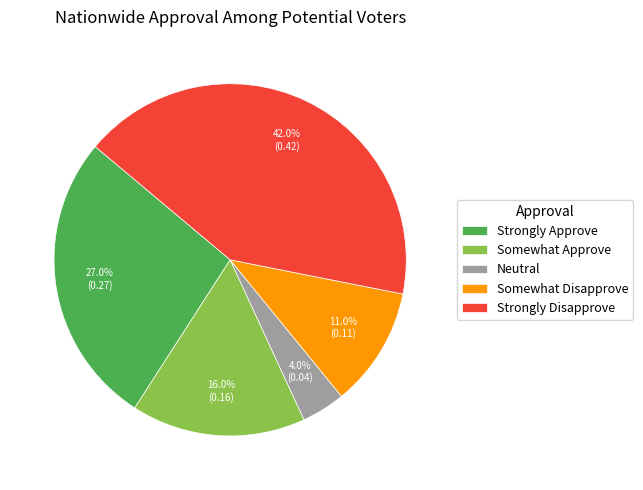

Between Strongly Disapprove and Somewhat Approve, which is larger?

Strongly Disapprove